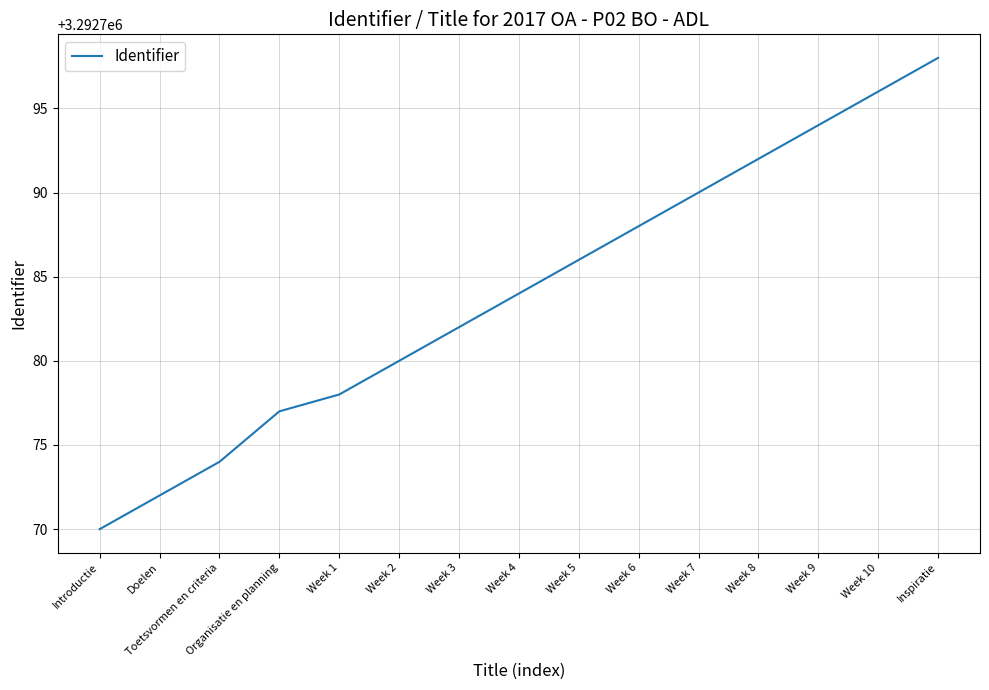

The chart shows a value of 1736984 at Toetsvormen en criteria. True or false?

False